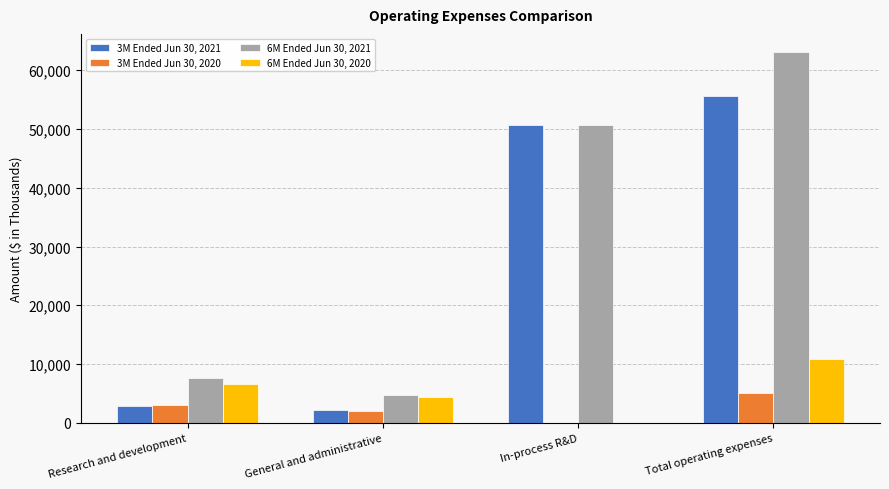

What is the sum of all 3M Ended Jun 30, 2021 values?

111378